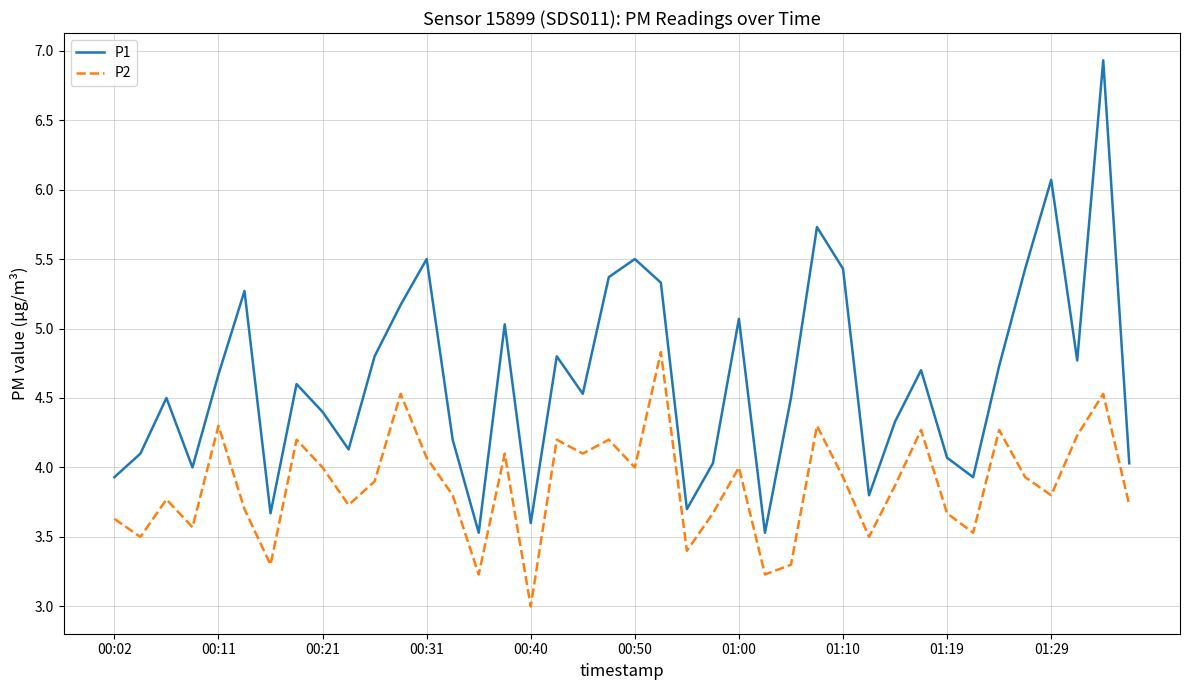

How many interior local peaks does the P1 series have?

12